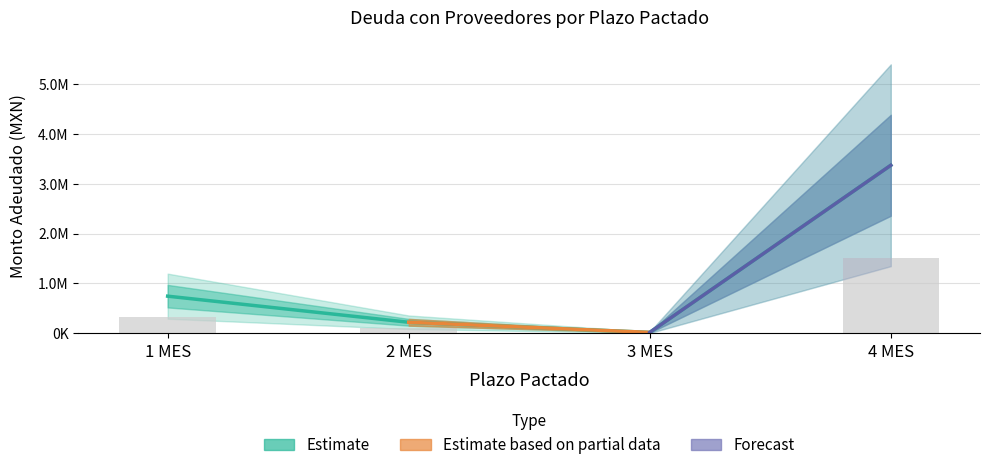

At which label is Observed debt closest to 762327?

1 MES